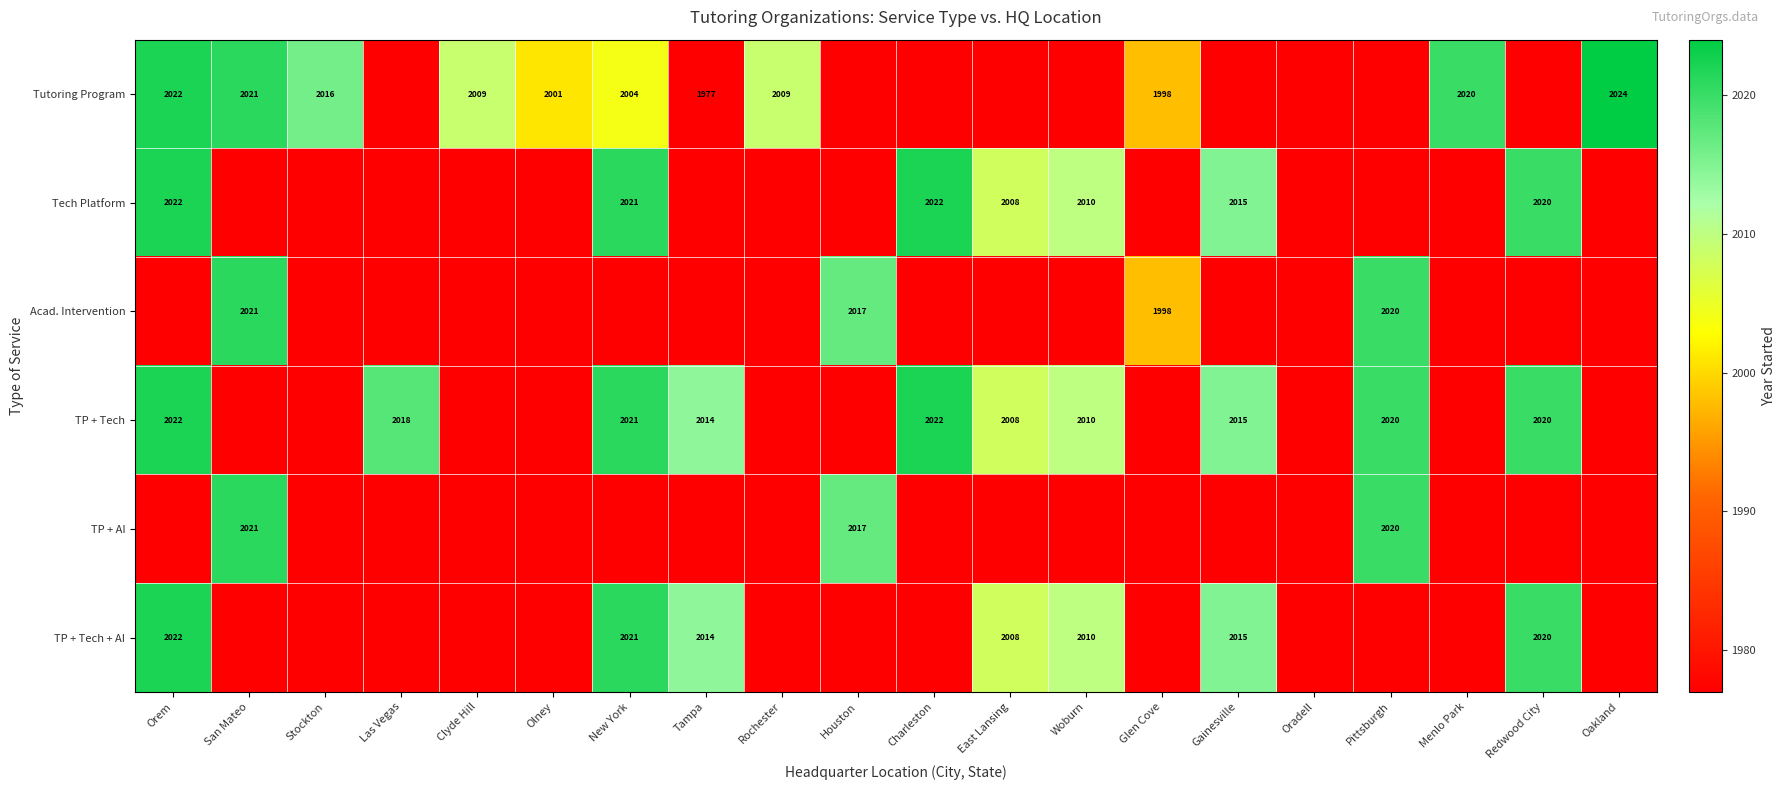

Between Olney and Gainesville, which is larger?

Gainesville